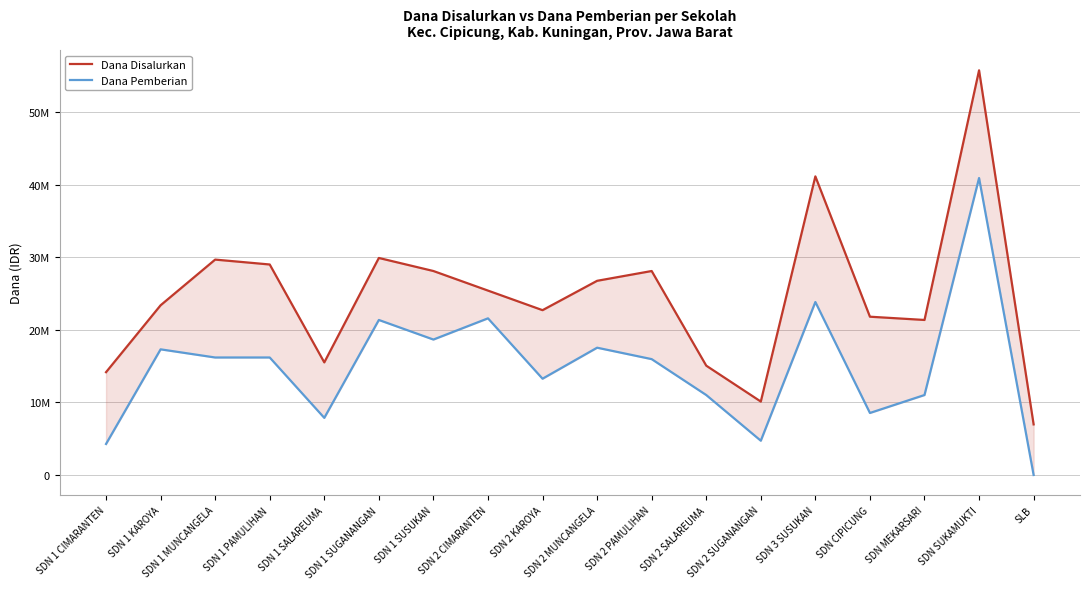

Which series has the largest total across all categories?

Dana Disalurkan